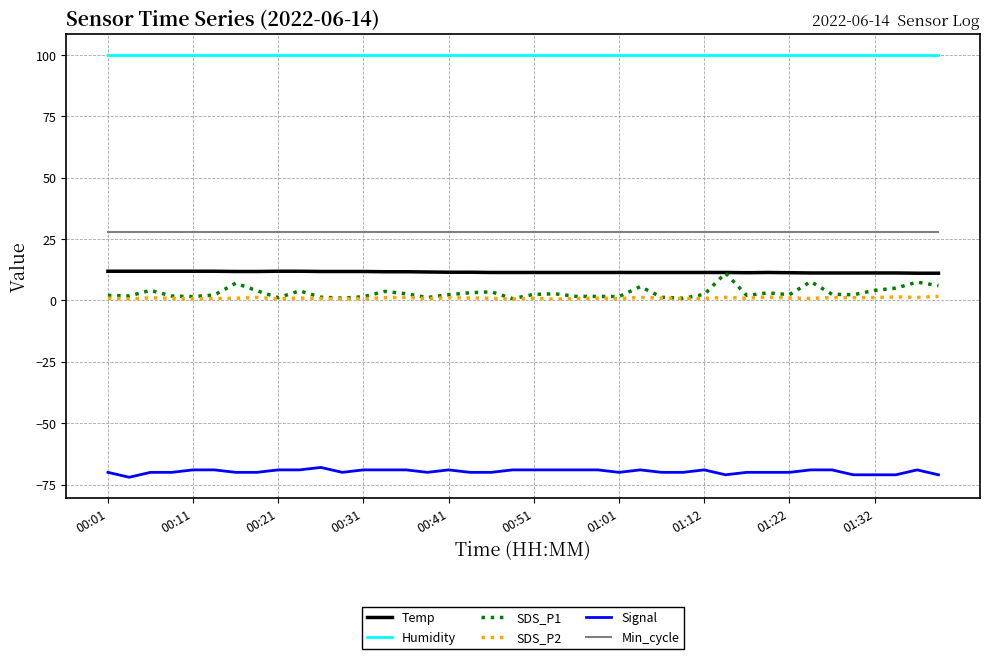

True or false: Min_cycle and Humidity intersect in this chart.

False